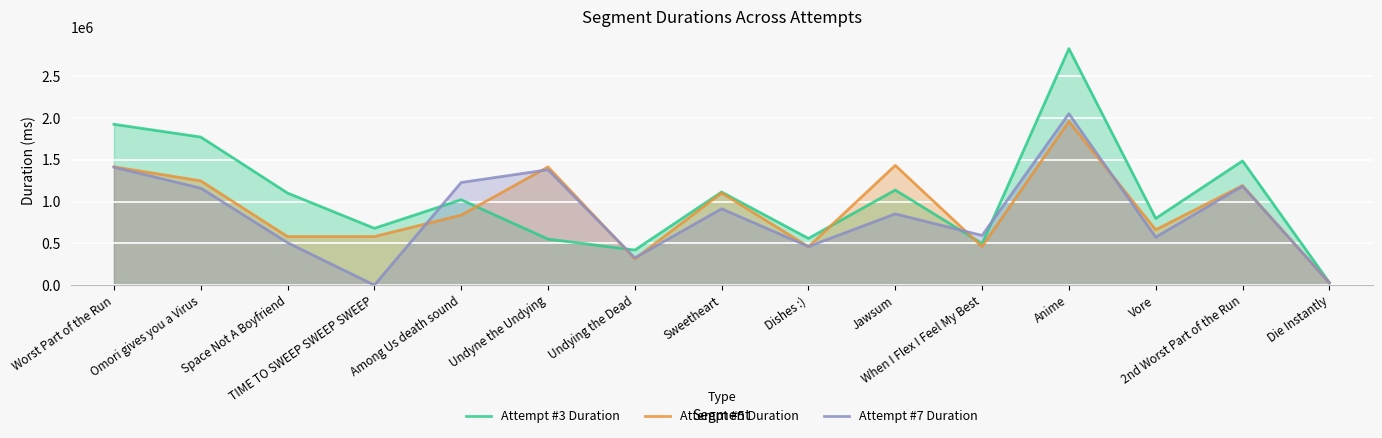

Reading left to right, extract all data points from this chart.

Attempt #3 Duration: 1926902	1774288	1103388	681147	1023149	551816	420425	1115595	559980	1139379	498043	2833089	799347	1488386	30914
Attempt #5 Duration: 1417855	1249085	581693	582113	839117	1416328	315330	1104592	460065	1434513	461865	1961424	663294	1193021	27769
Attempt #7 Duration: 1412621	1162386	509118	0	1230079	1382455	326287	914890	462472	853929	595453	2054193	574718	1186245	28035